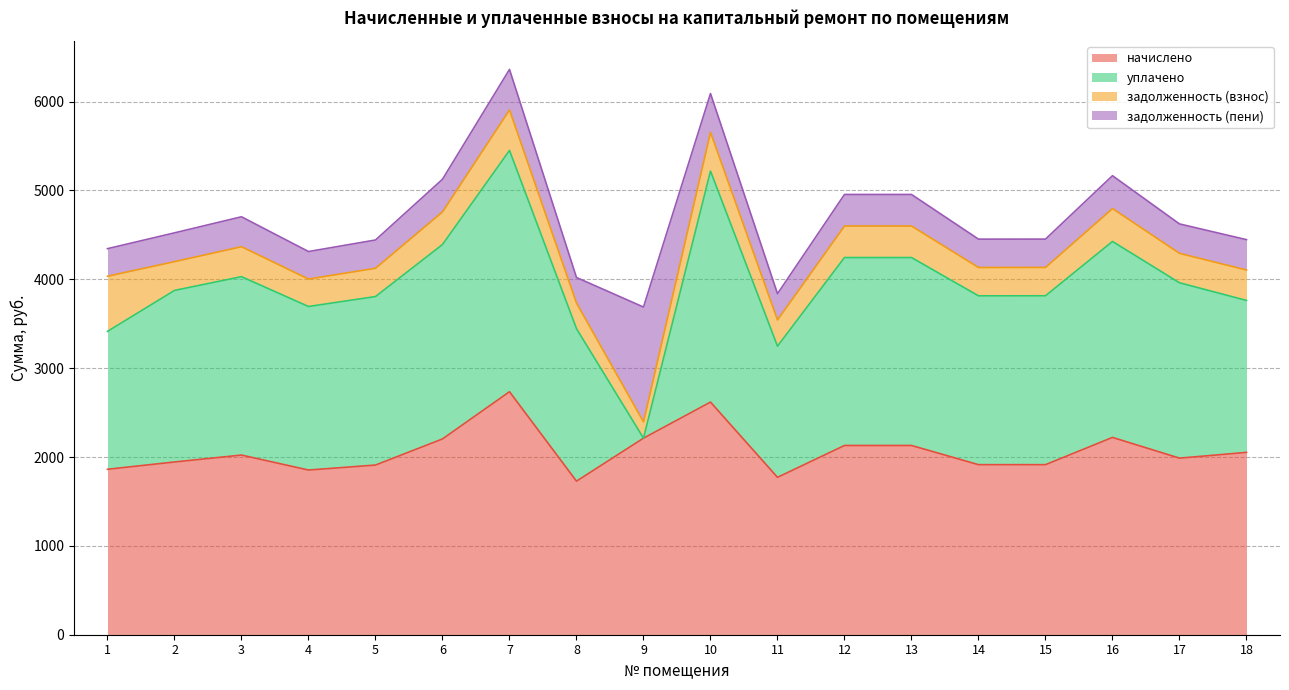

Reading right to left, transcribe all the data shown in this chart.

начислено: 2052.0	1987.2	2220.5	1913.8	1913.8	2129.8	2129.8	1771.2	2617.9	2211.8	1728.0	2734.6	2203.2	1909.4	1853.3	2021.8	1944.0	1861.9
уплачено: 1710.0	1973.4	2205.1	1900.5	1899.9	2115.0	2115.0	1476.0	2599.7	0.0	1716.0	2715.6	2187.9	1896.2	1840.4	2007.7	1930.5	1551.6
задолженность (взнос): 342.0	331.2	370.1	319.0	319.0	355.0	355.0	295.2	436.3	183.6	288.0	455.8	367.2	318.2	308.9	337.0	324.0	620.6
задолженность (пени): 342.0	331.2	370.1	319.0	319.1	355.0	355.0	295.2	436.3	1292.1	288.0	455.8	367.2	318.2	309.6	337.0	324.0	310.3